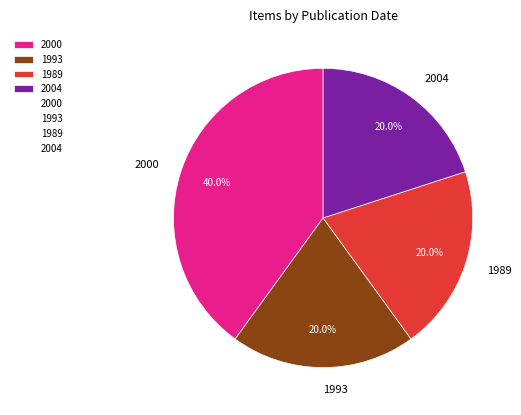

How many slices are in this pie chart?

4